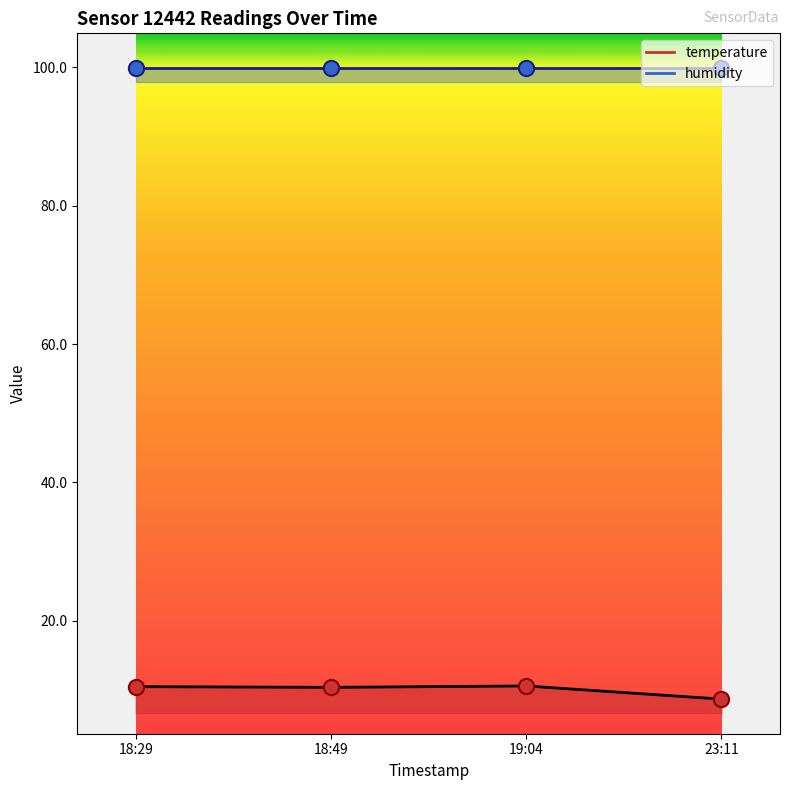

What is the ratio of the value at 19:04 to the value at 18:49?

1.0